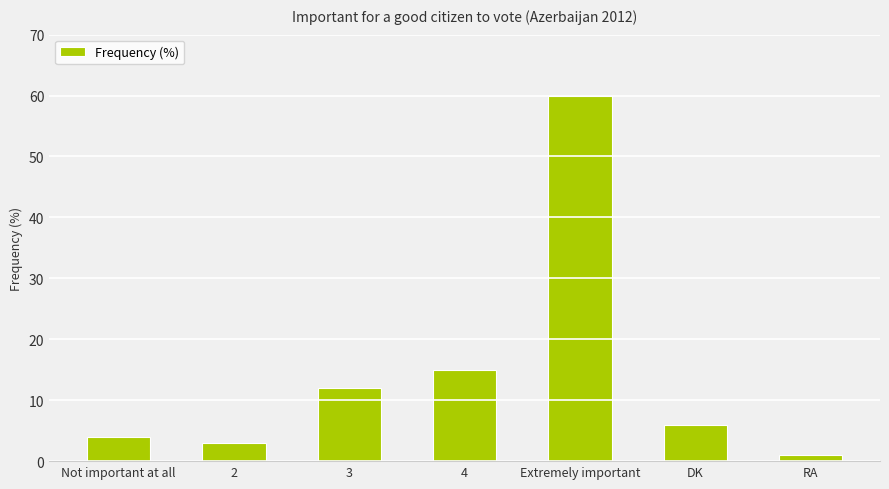

Between DK and RA, which is larger?

DK